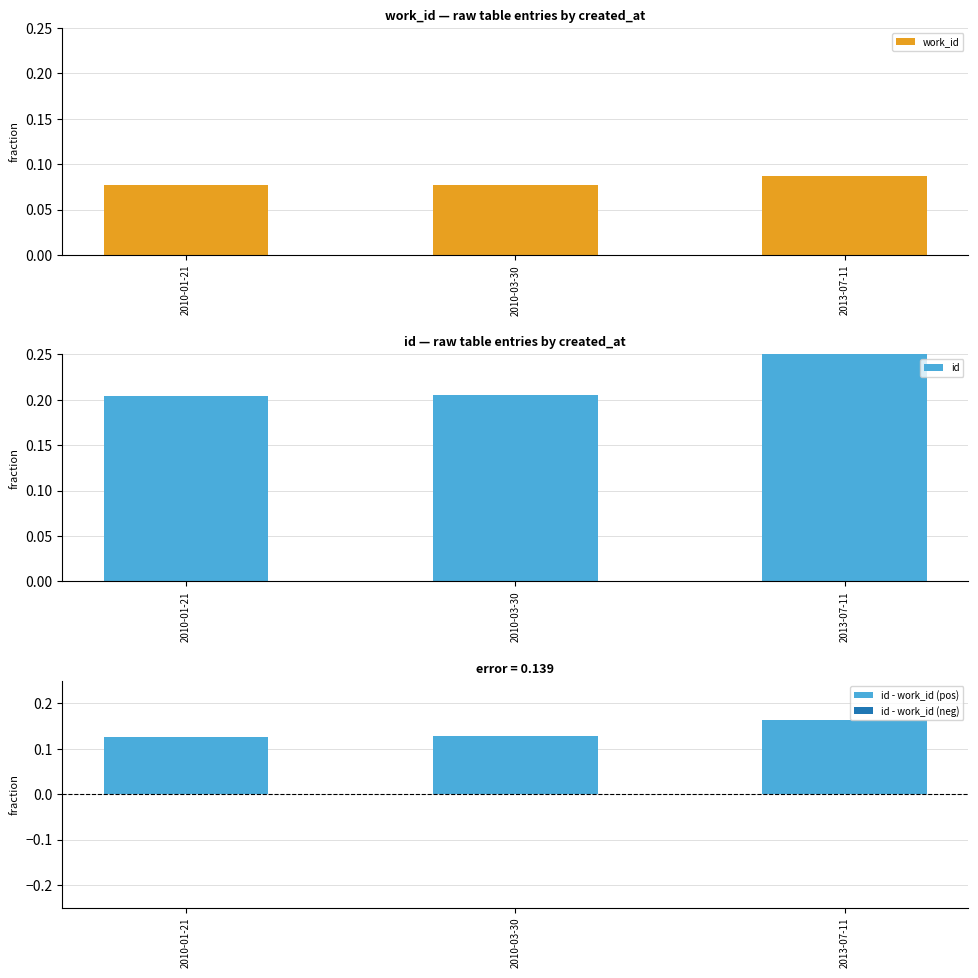

What is the sum of all id - work_id (pos) values?

0.4